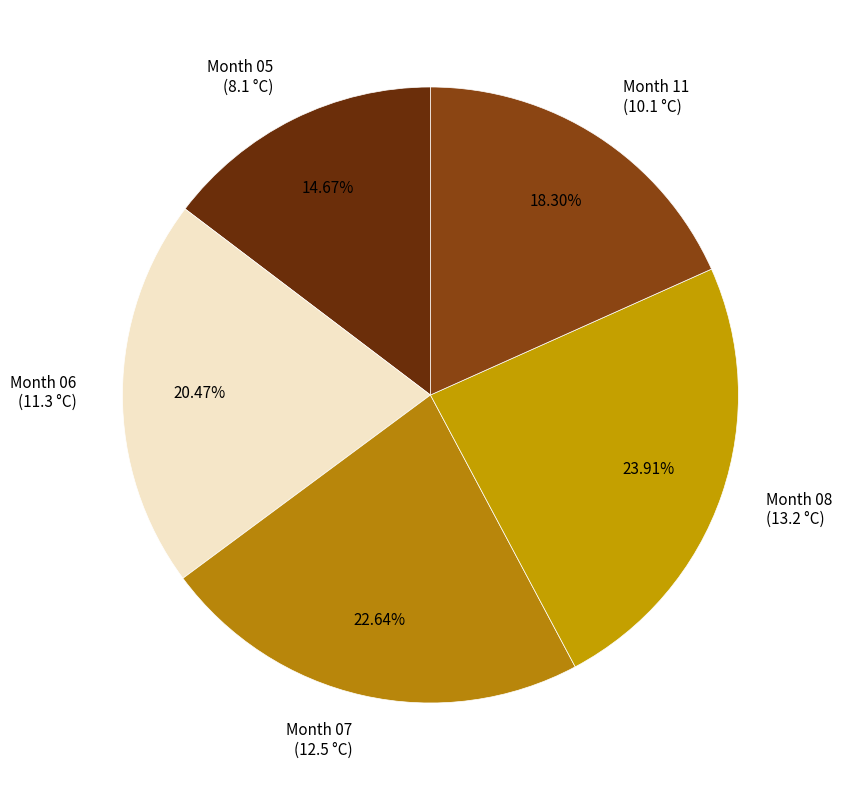

Which category has the biggest portion of the pie?

Month 08